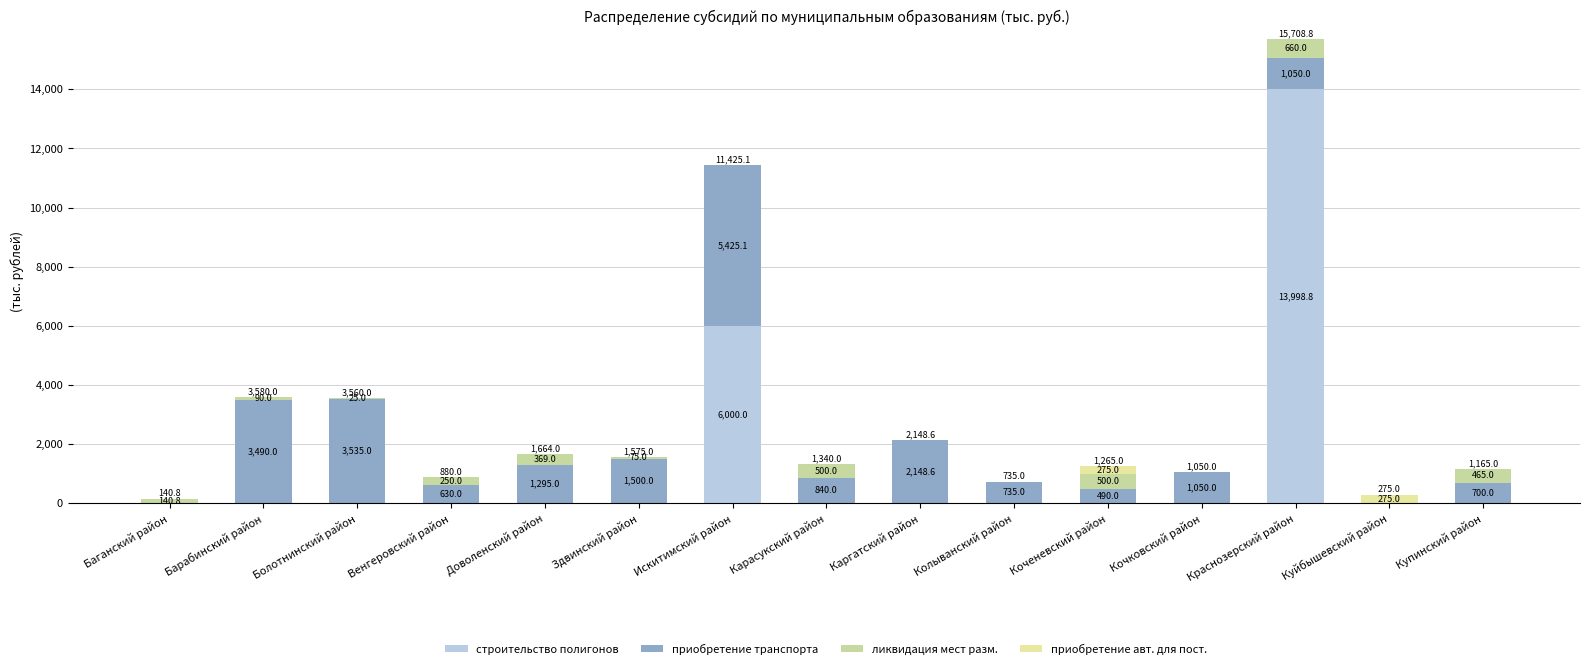

List the labels in order of приобретение транспорта value, smallest first.

Баганский район, Куйбышевский район, Коченевский район, Венгеровский район, Купинский район, Колыванский район, Карасукский район, Кочковский район, Краснозерский район, Доволенский район, Здвинский район, Каргатский район, Барабинский район, Болотнинский район, Искитимский район